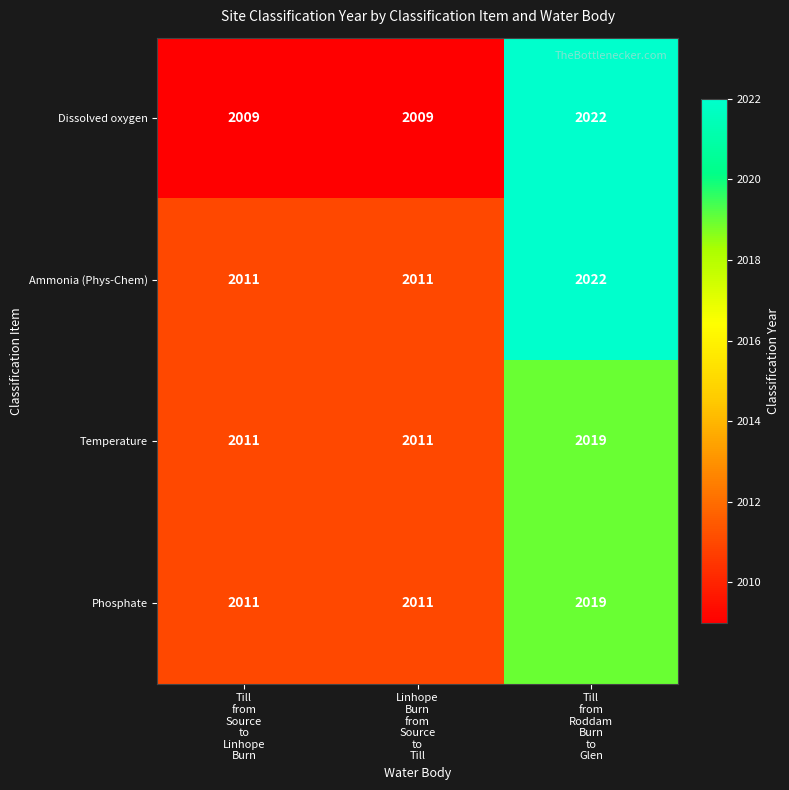

Reading left to right, transcribe all the data shown in this chart.

Dissolved oxygen: 2009	2009	2022
Ammonia (Phys-Chem): 2011	2011	2022
Temperature: 2011	2011	2019
Phosphate: 2011	2011	2019